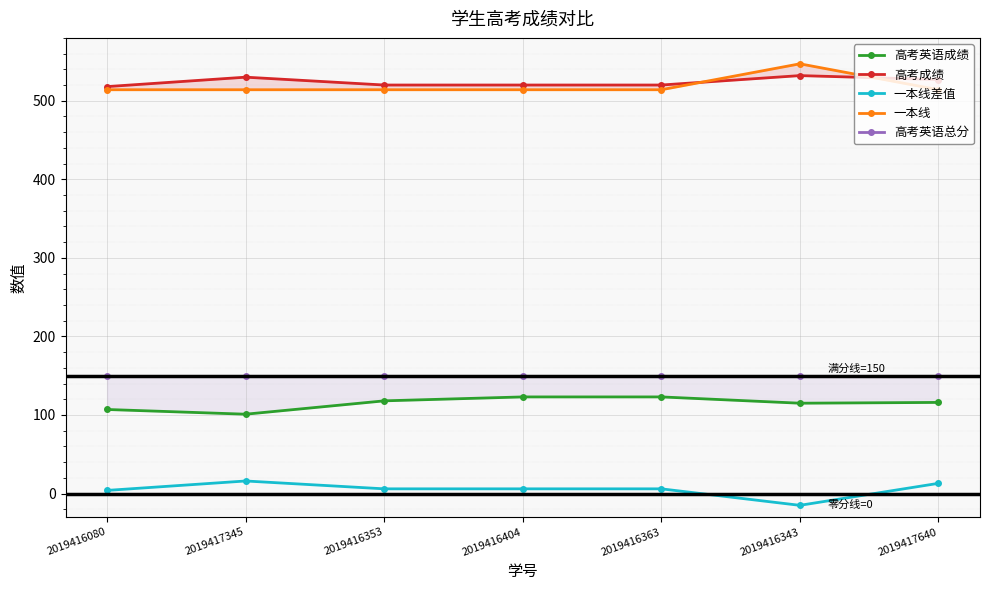

True or false: 高考英语总分 has more than 0 points higher than both neighbors.

False